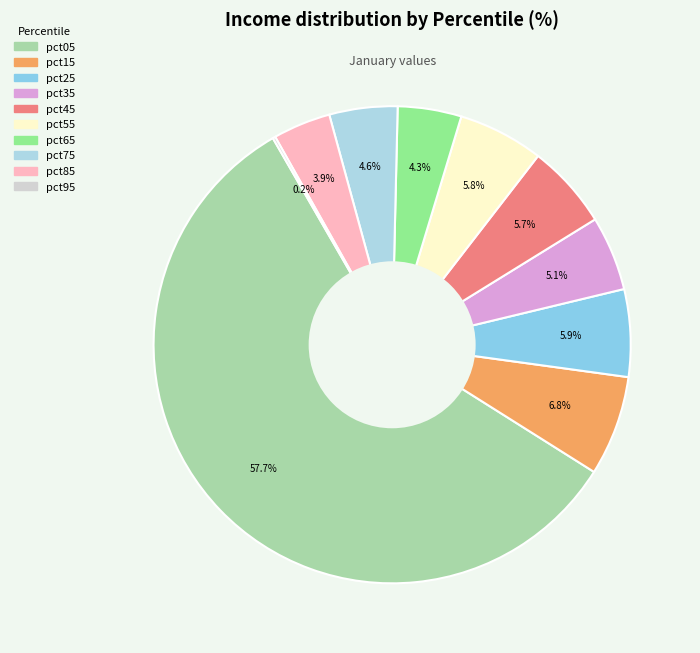

What is the largest slice in the pie chart?

pct05